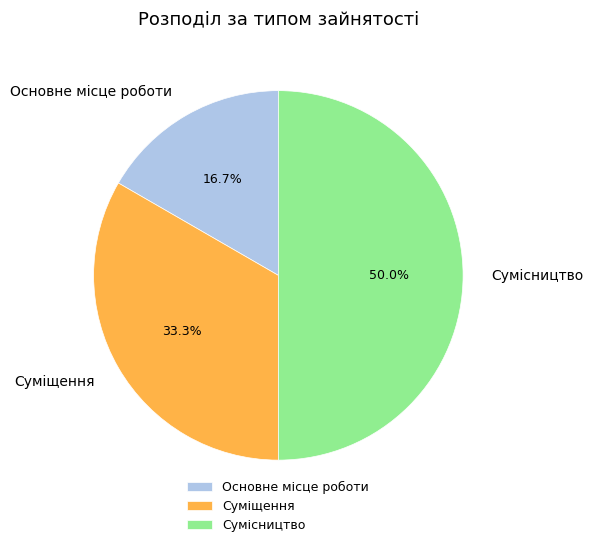

Which slice is the smallest?

Основне місце роботи